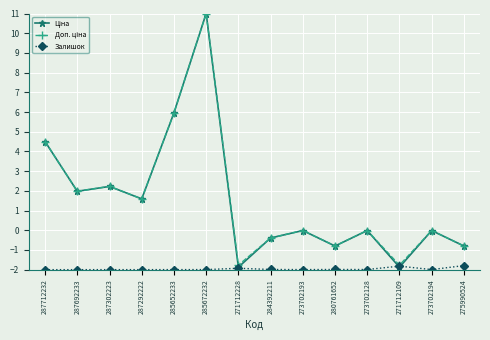

What is the sum of all Залишок values?

-27.5